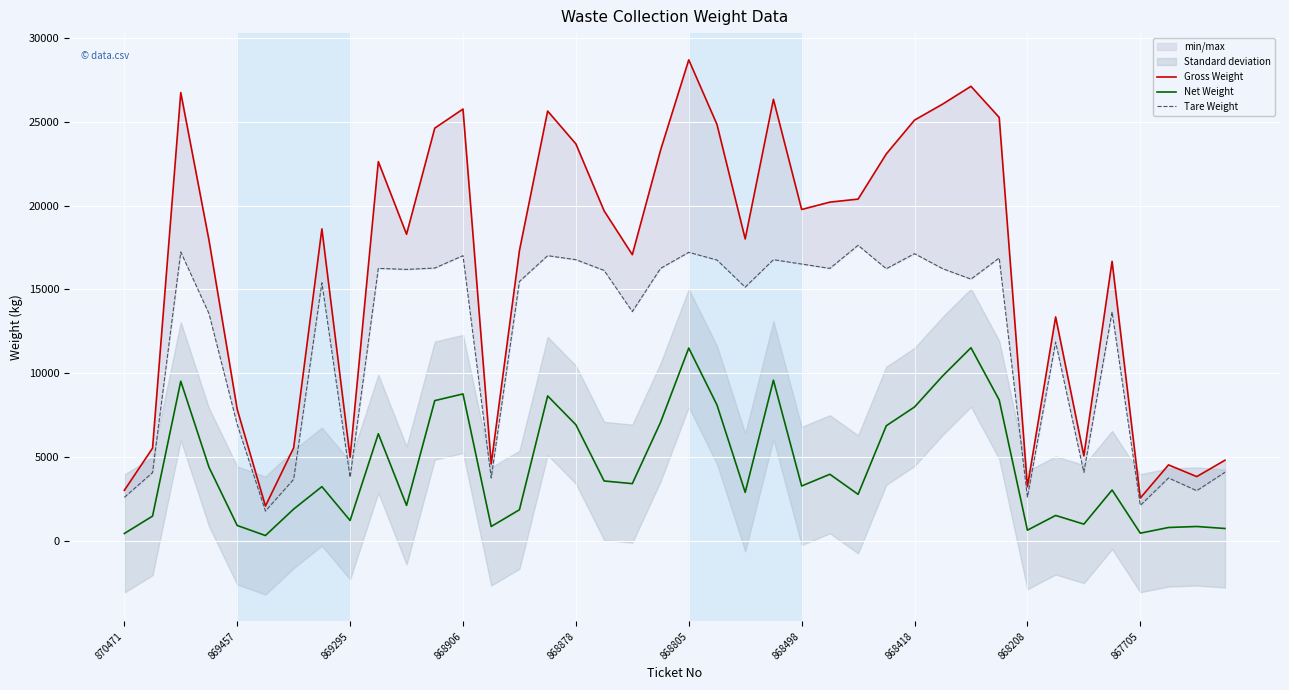

True or false: Tare Weight and Net Weight cross at least once.

False